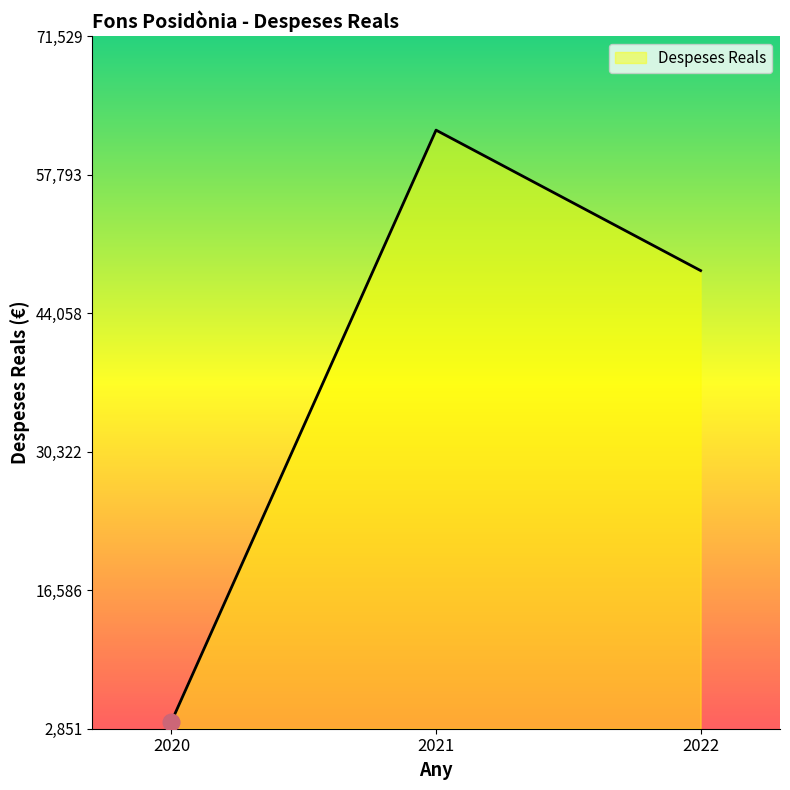

What is the change in value from 2020 to 2021?

+58635.5